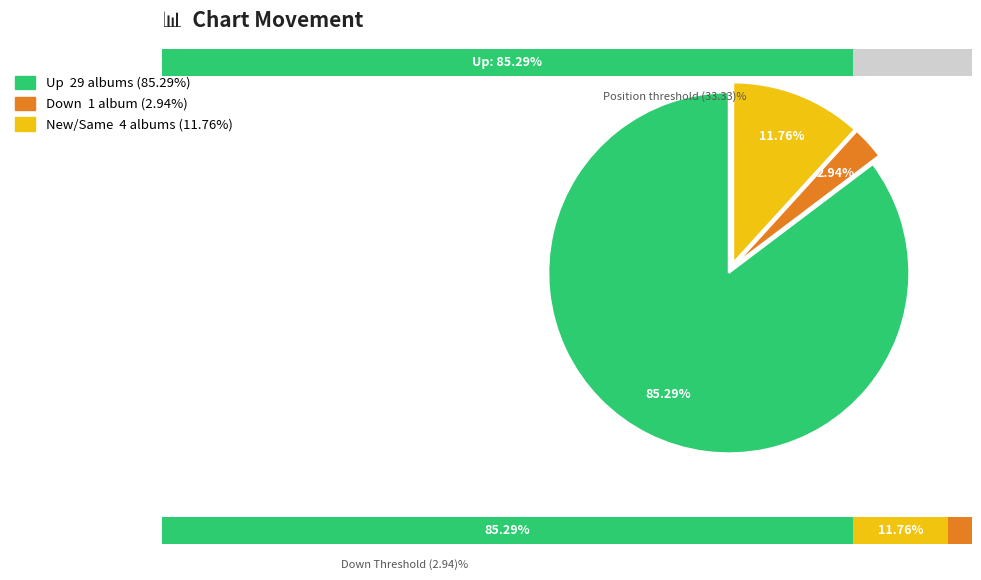

To the nearest percent, what percentage of the pie is down?

3%